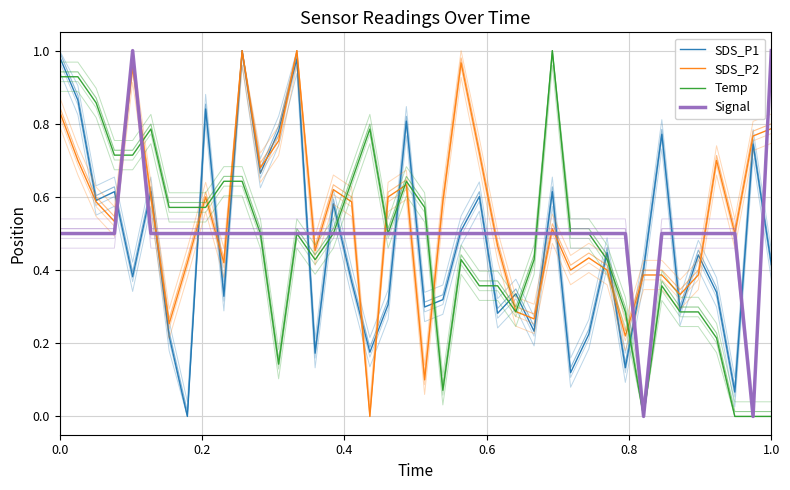

In Temp, how many points are higher than both neighbors (excluding endpoints)?

7